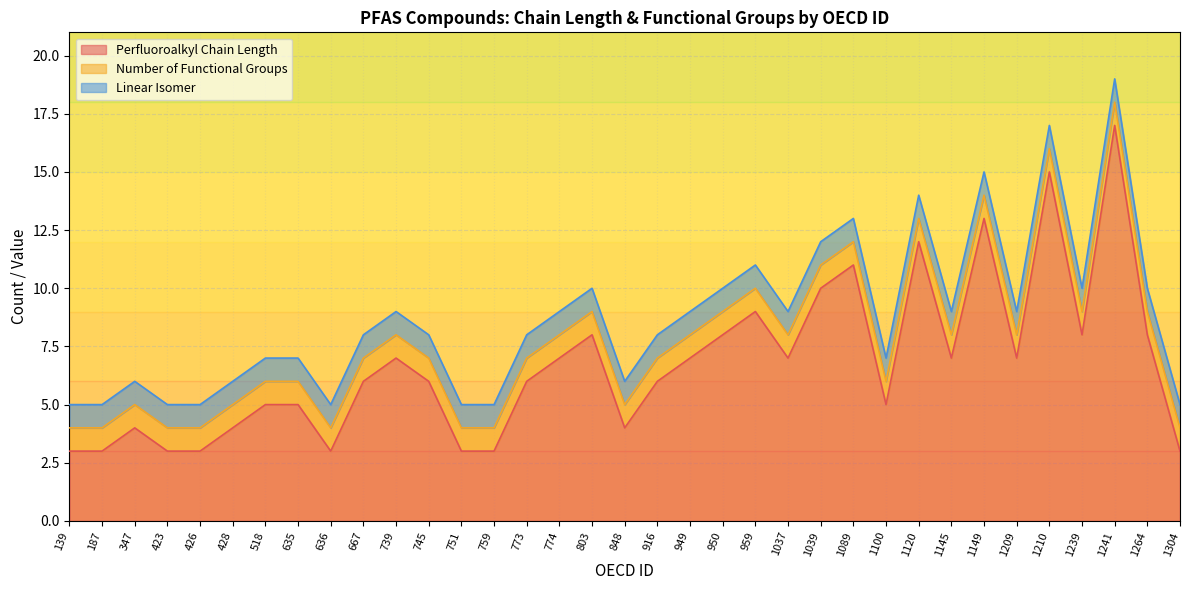

True or false: Linear Isomer and Perfluoroalkyl Chain Length intersect in this chart.

False